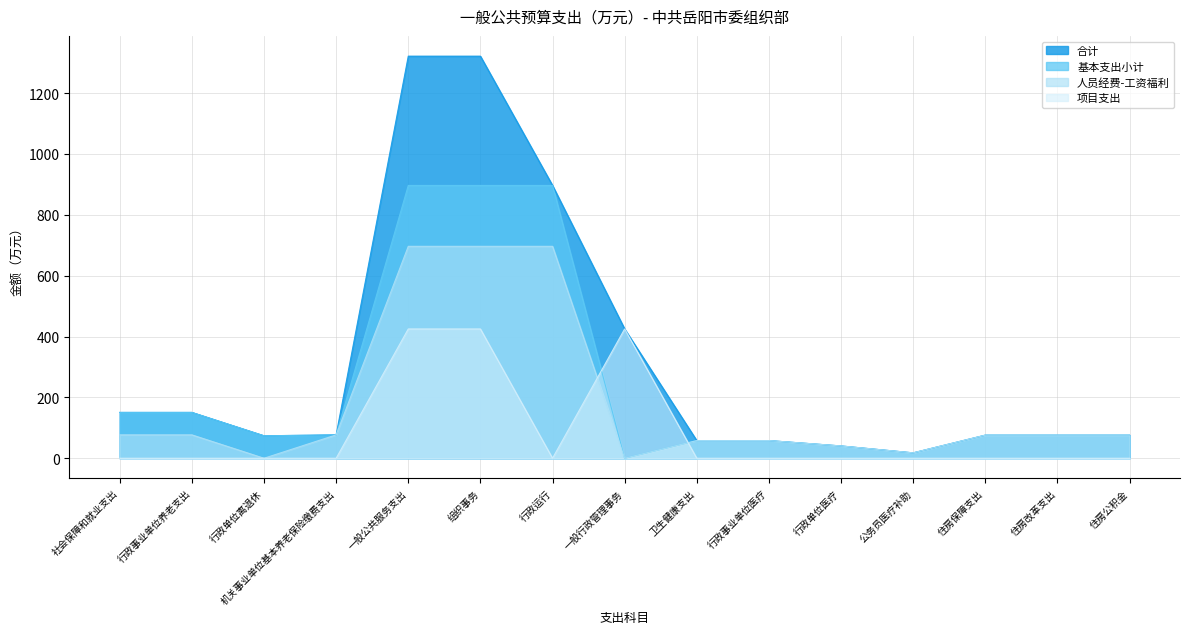

At how many categories does at least one series exceed 896?

3